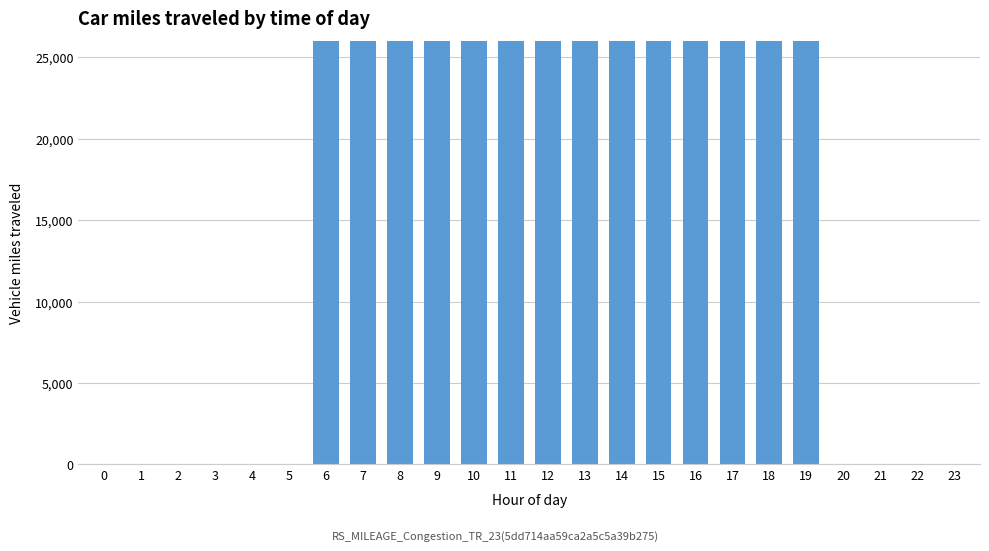

List the labels in order of value, largest first.

16, 7, 6, 15, 17, 8, 12, 11, 13, 10, 14, 9, 18, 19, 0, 1, 2, 3, 4, 5, 20, 21, 22, 23